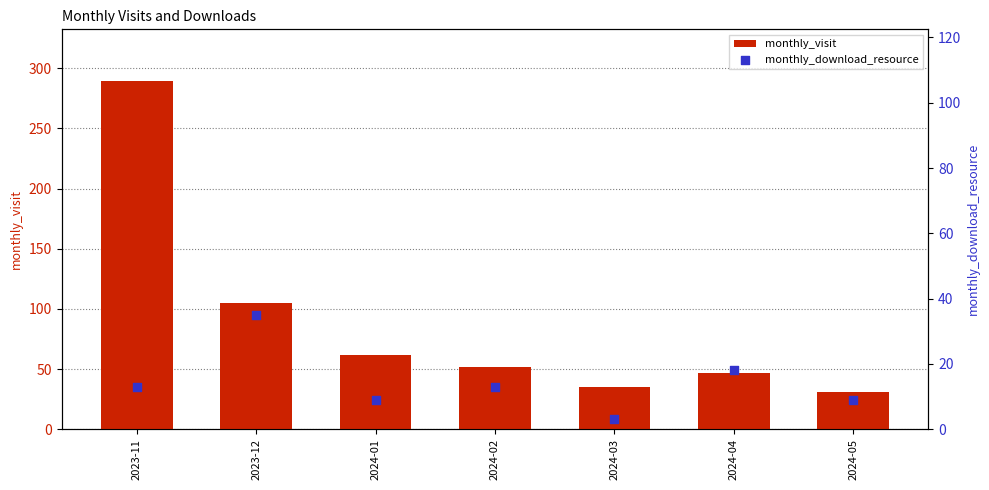

Which series has the largest total across all categories?

monthly_visit